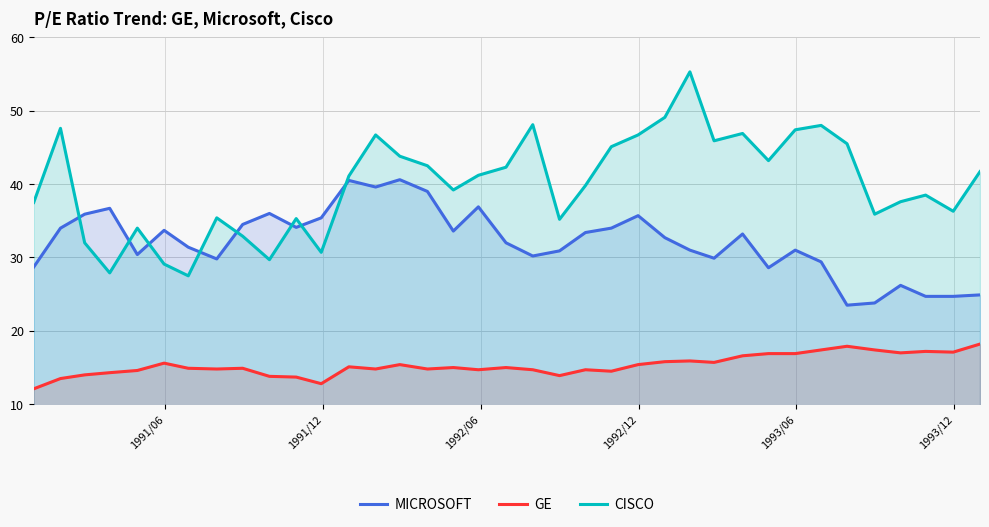

Which series ends up on top after the final intersection of MICROSOFT and CISCO?

CISCO